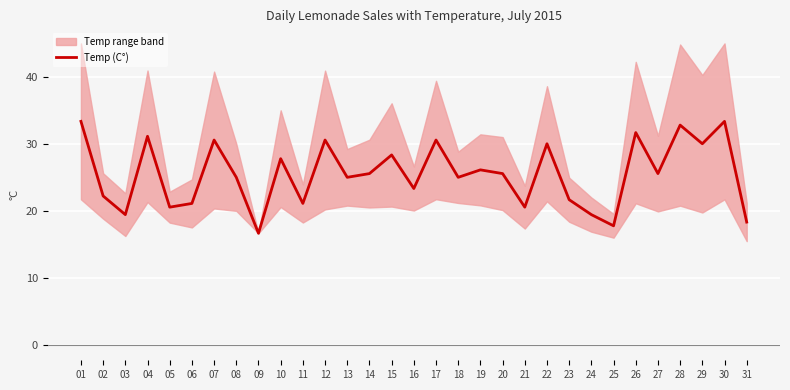

Which label corresponds to the largest value in the chart?

01